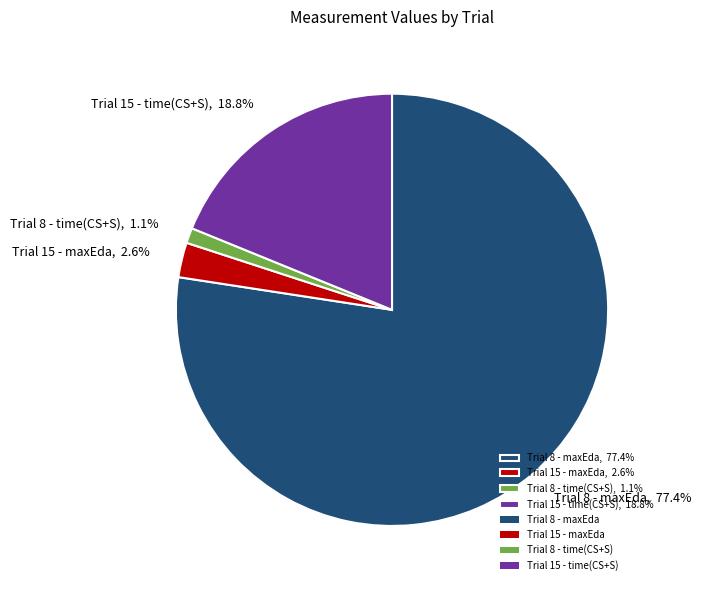

Does Trial 15 - maxEda account for over 50% of the chart?

No